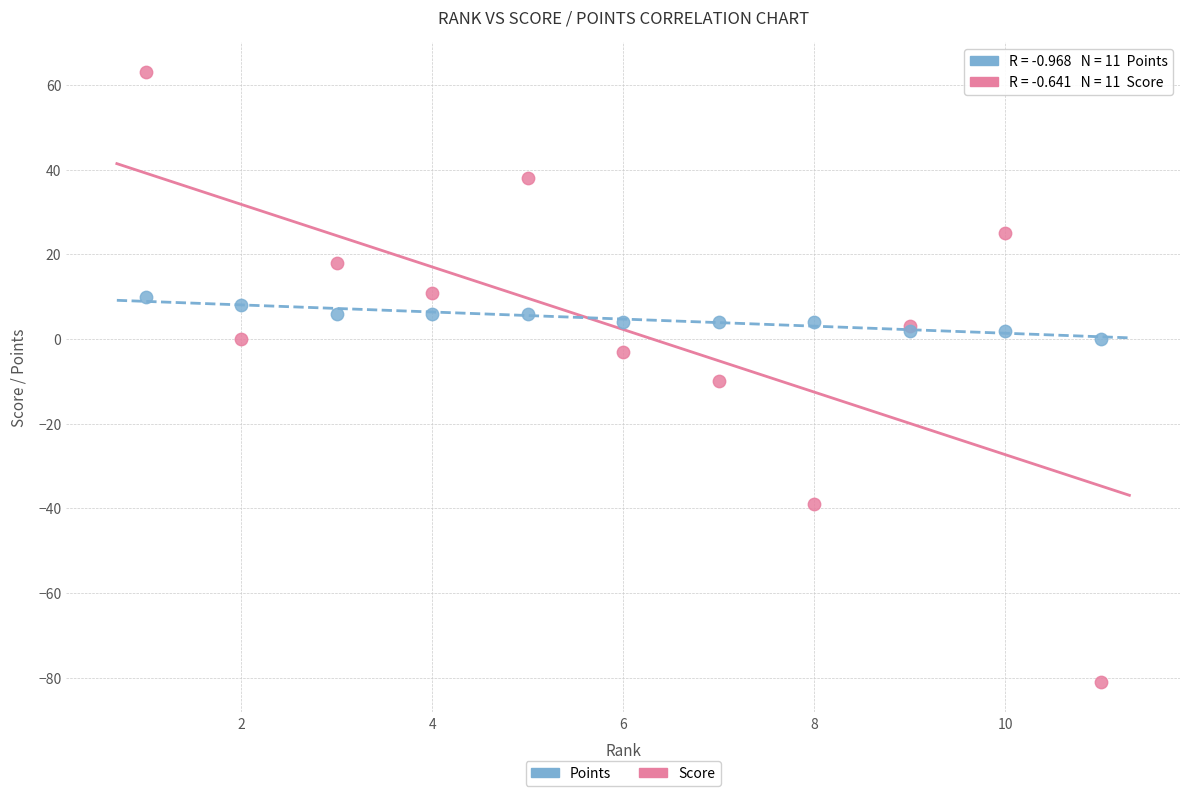

Which series contains the highest Y value?

Score